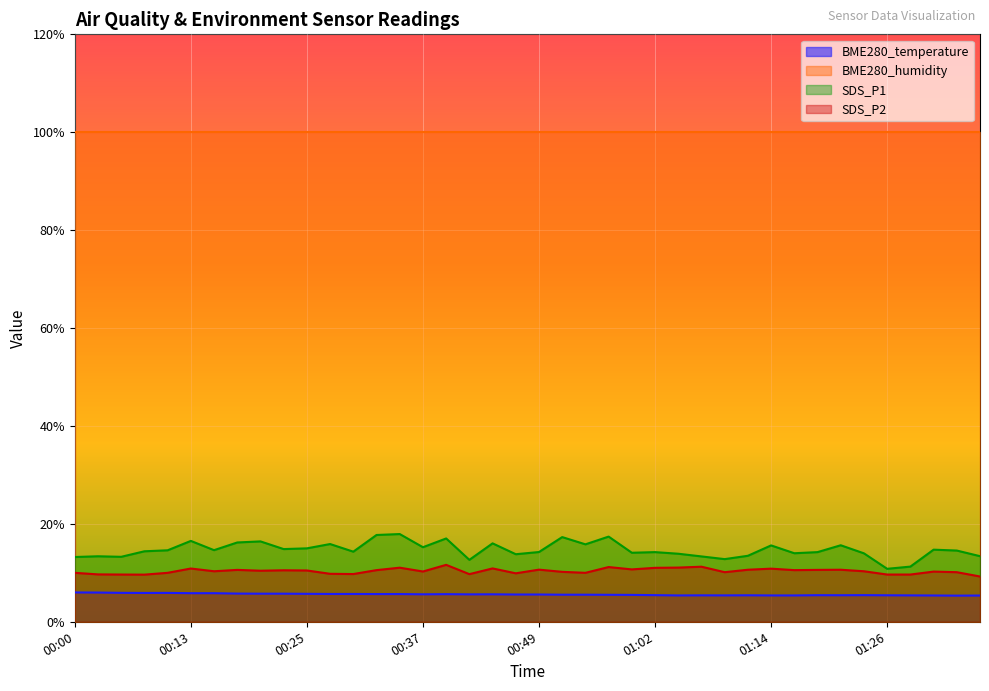

How many series are shown in this chart?

4